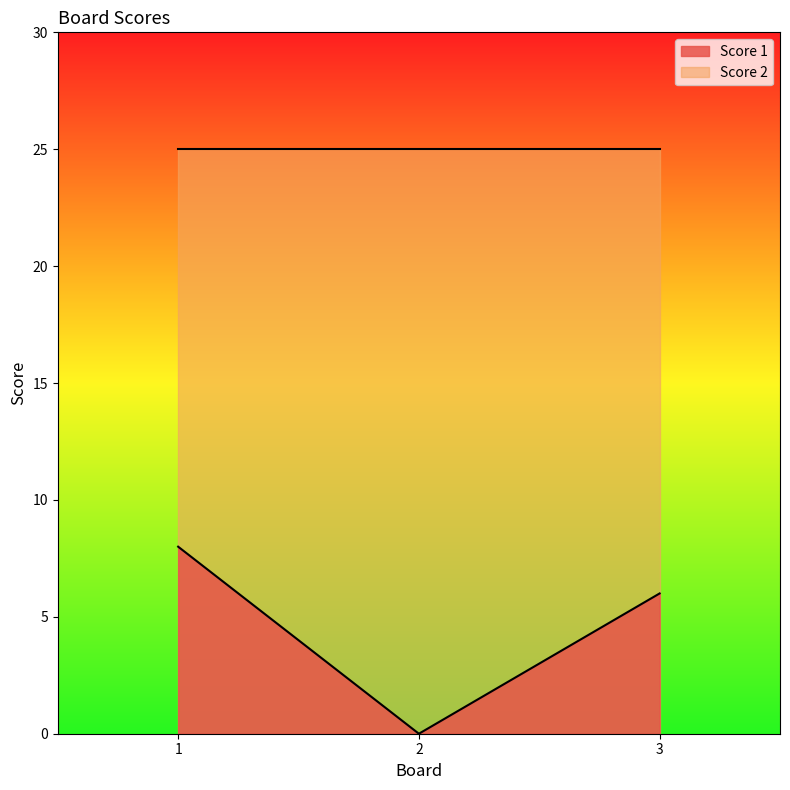

Rank the categories by value from highest to lowest.

1, 3, 2